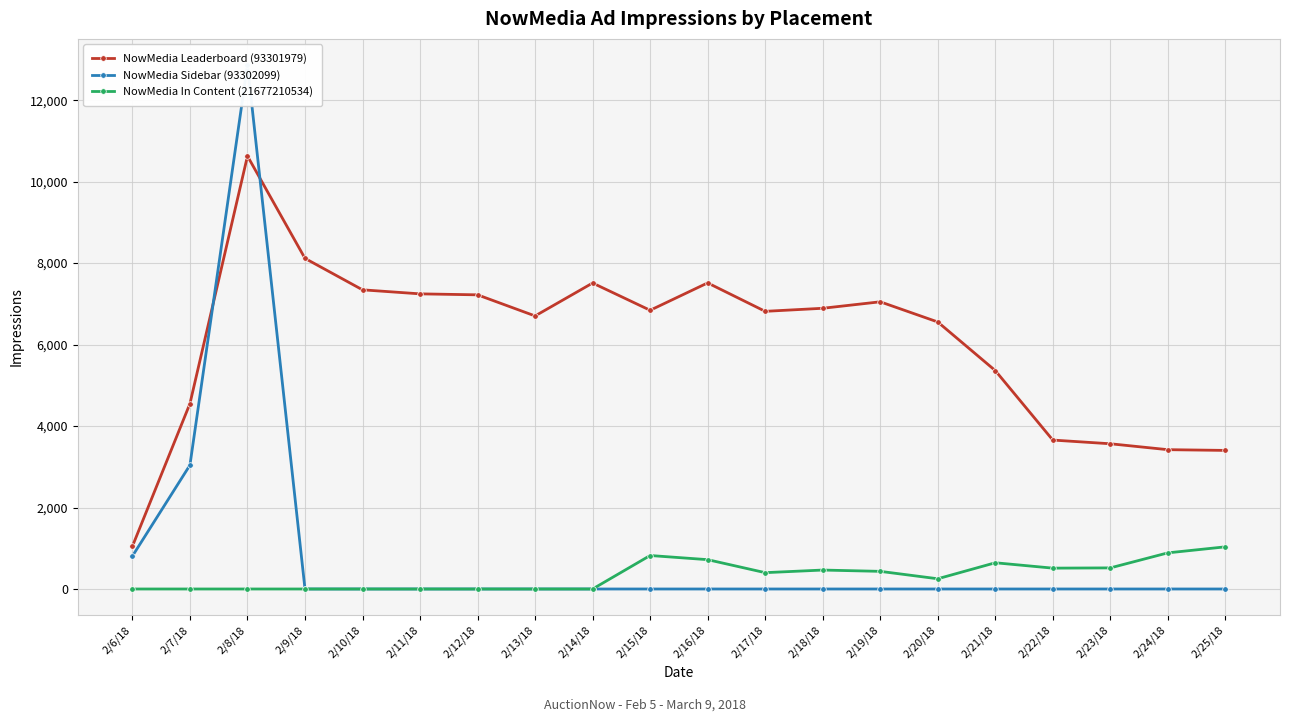

What is the value of the NowMedia Leaderboard (93301979) point at the 7th from the left?

7221